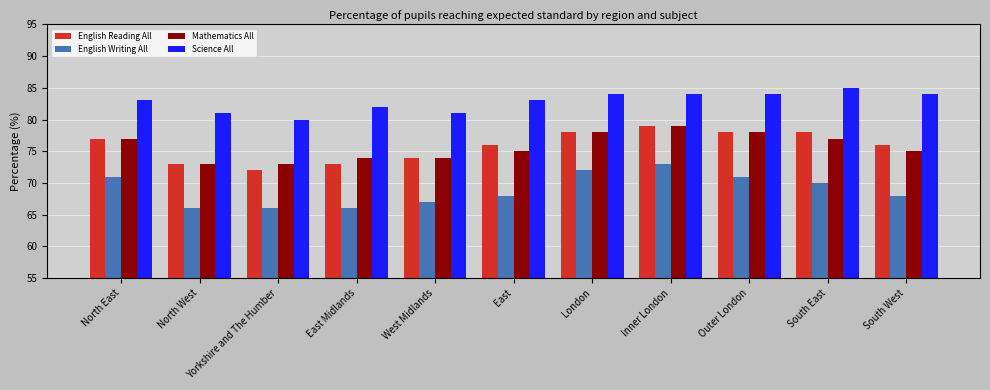

What is the difference between the highest and lowest values at Outer London?

13